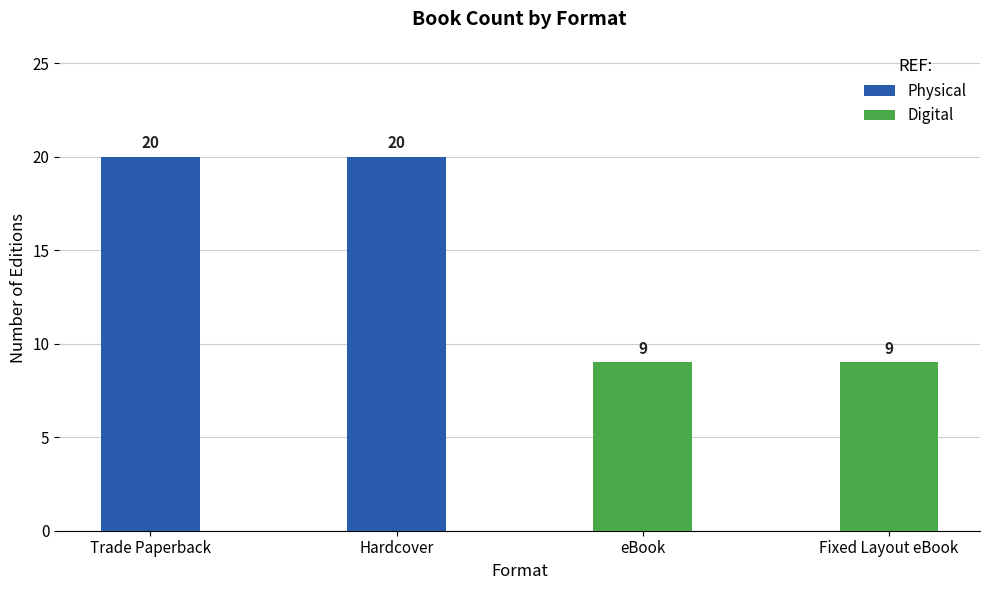

Reading left to right, what are all the values shown in this chart?

Physical: 20	20	0	0
Digital: 0	0	9	9